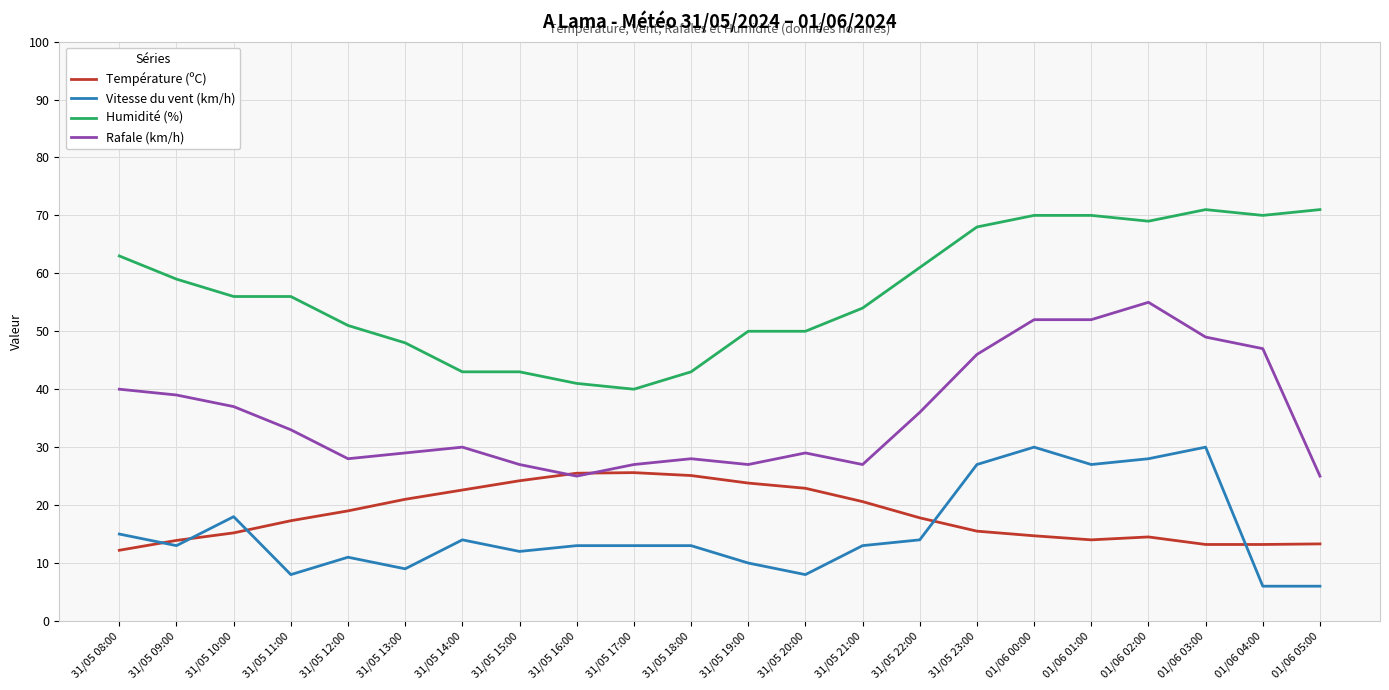

What is the difference between the maximum and minimum values in the Humidité (%) series?

31.0